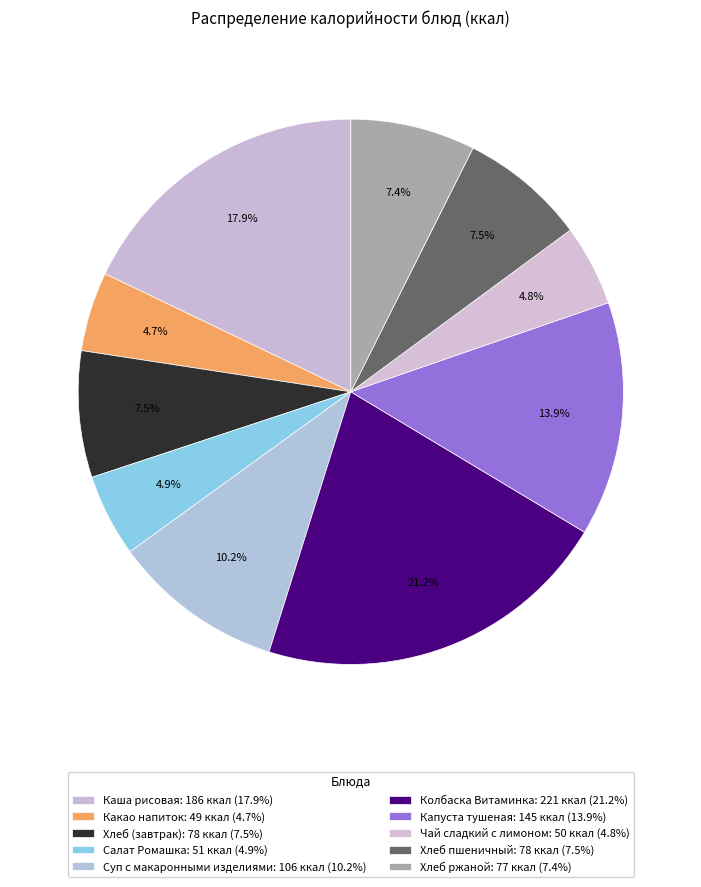

How many slices are in this pie chart?

10